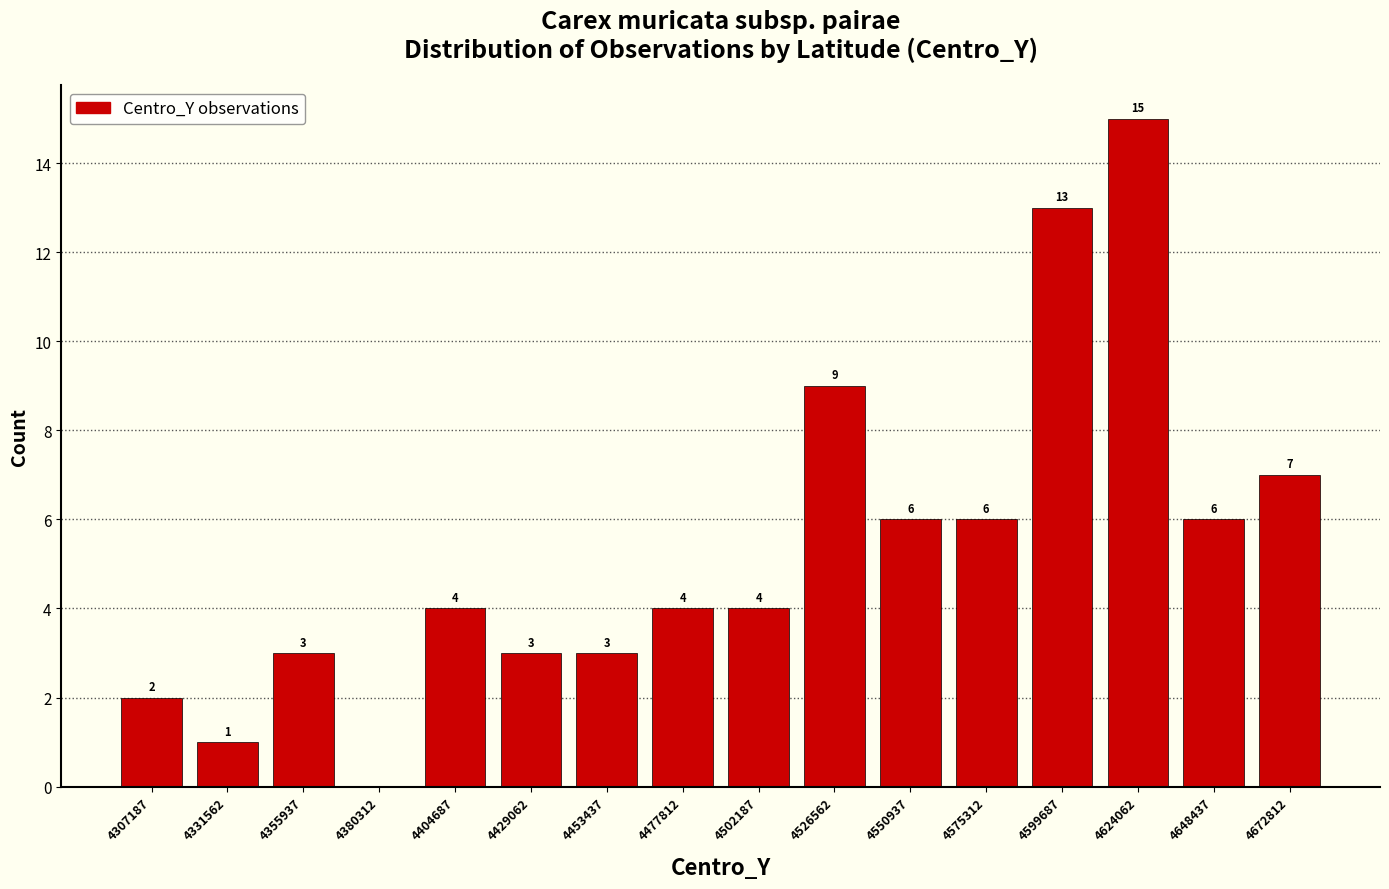

Which range on the x-axis has the tallest bar?

4610000 to 4635000